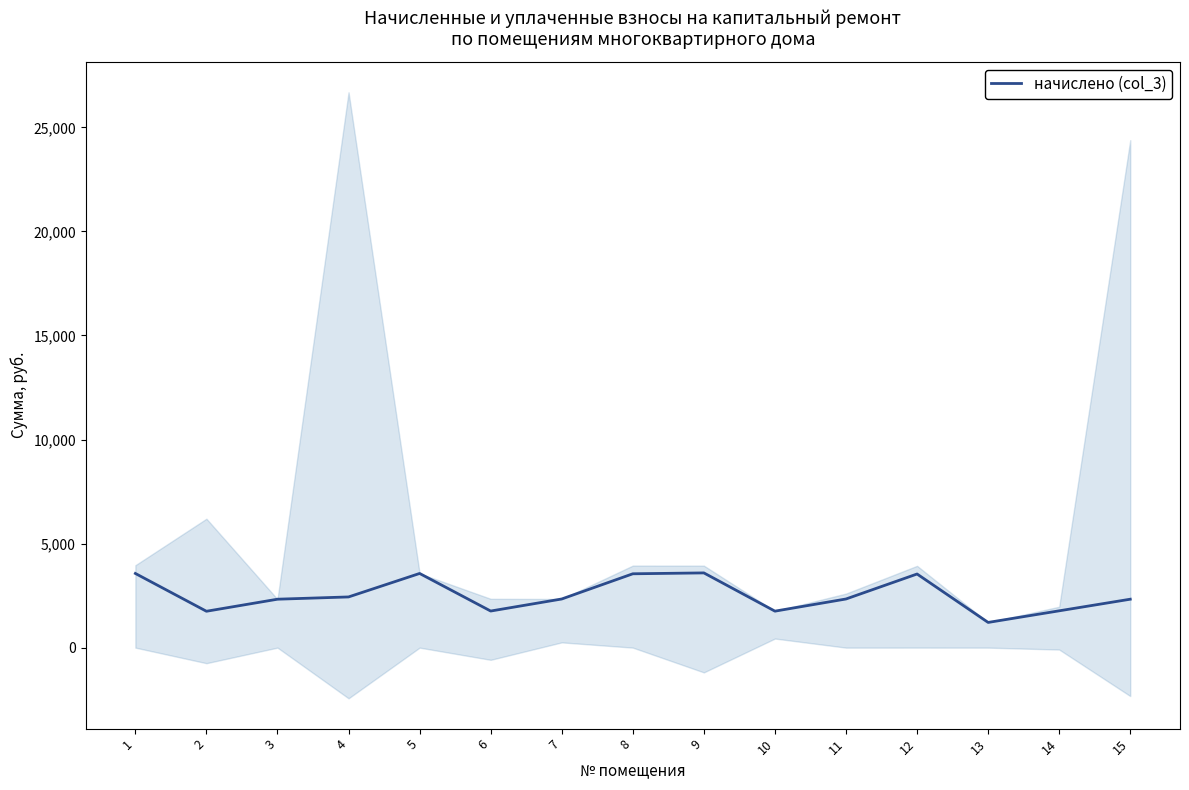

List the labels in order of value, smallest first.

13, 2, 10, 6, 14, 3, 15, 7, 11, 4, 12, 8, 1, 5, 9